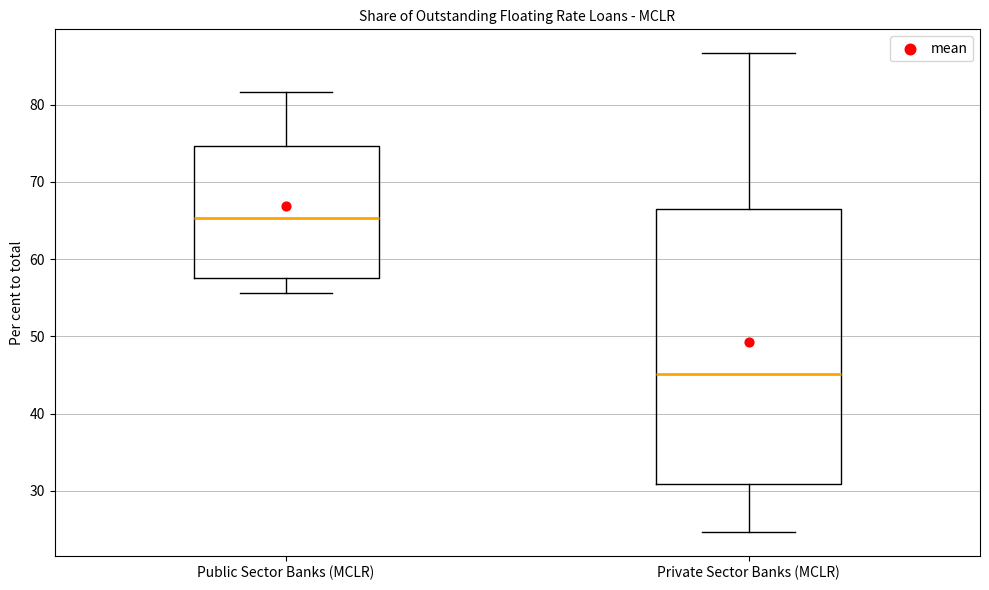

Which box's median line is the highest?

Public Sector Banks (MCLR)